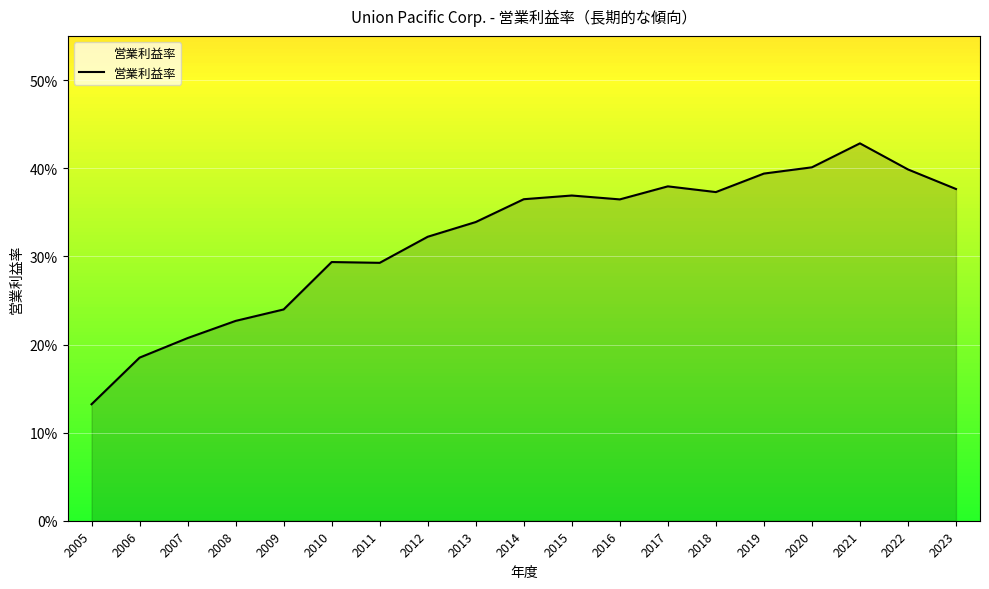

What is the approximate value at 2018?

0.4